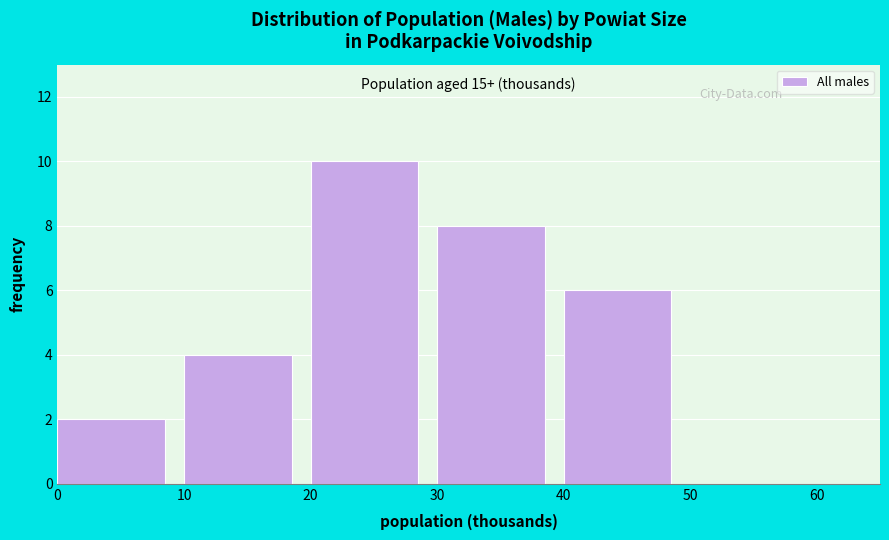

Which range on the x-axis has the tallest bar?

20 to 30